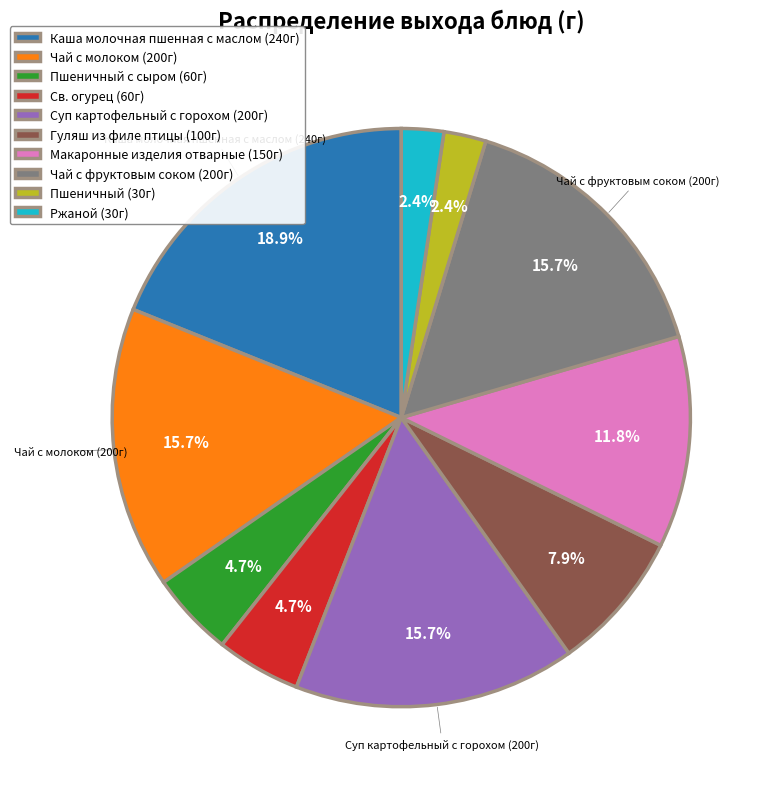

How much of the chart is everything except Гуляш из филе птицы (100г)?

92.1%